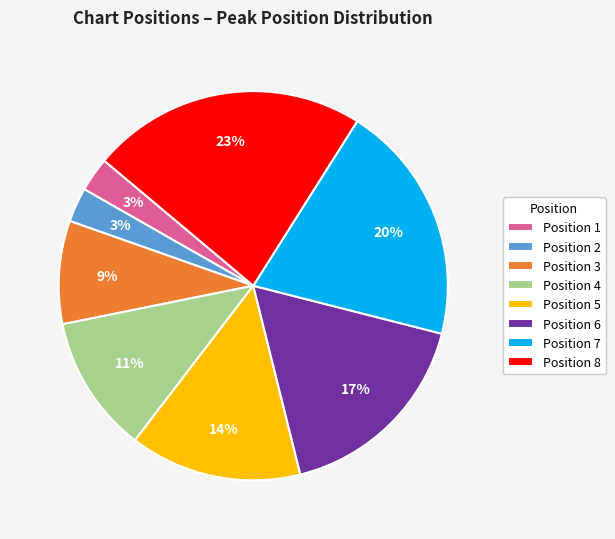

Between Position 7 and Position 6, which is larger?

Position 7